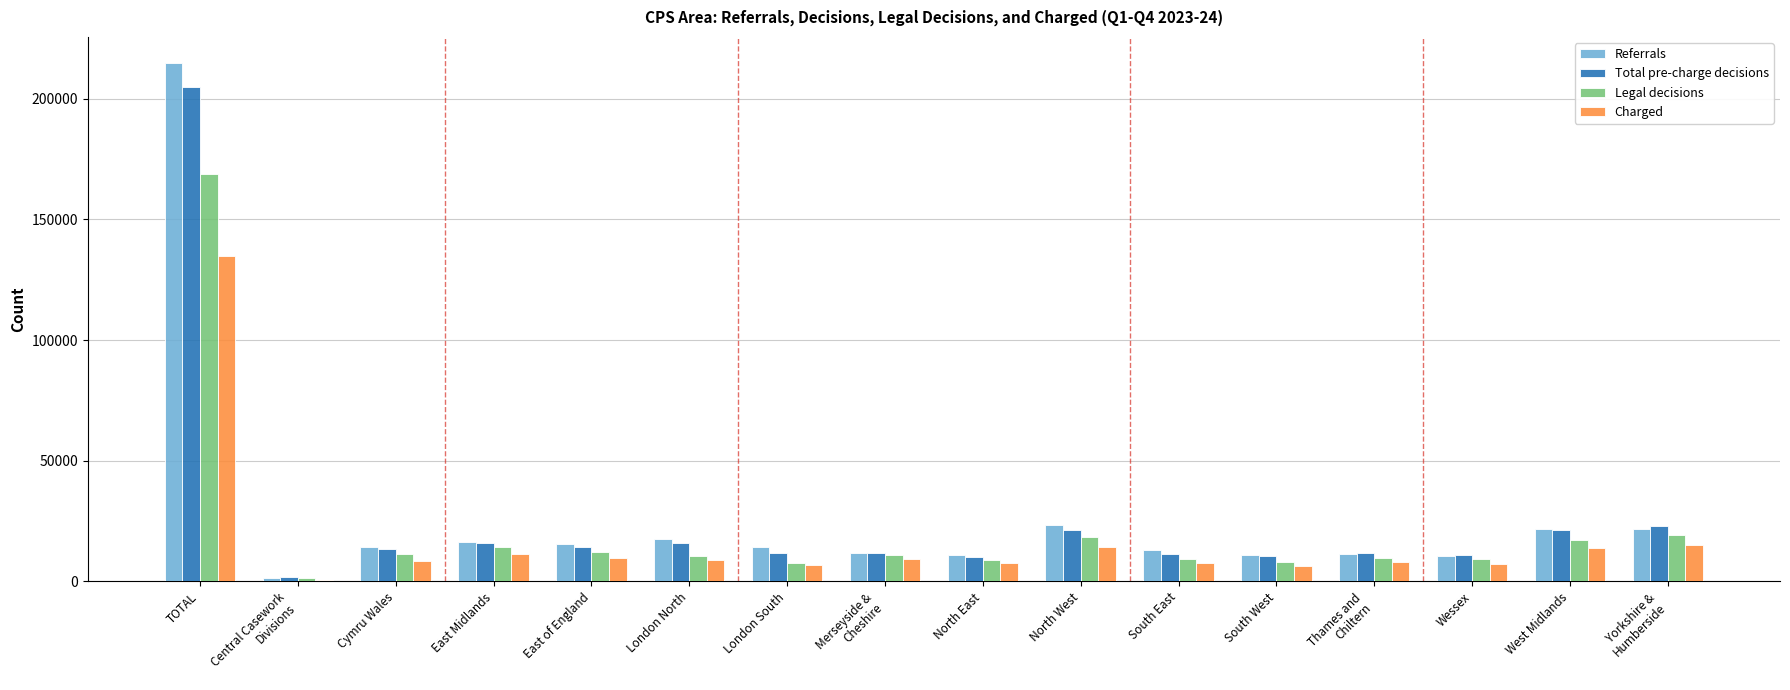

What is the average value of the Legal decisions series?

21107